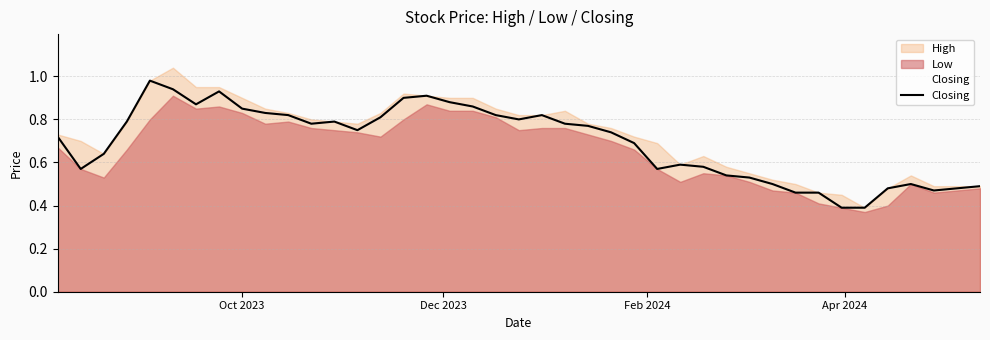

What is the minimum value shown in the chart?

0.4